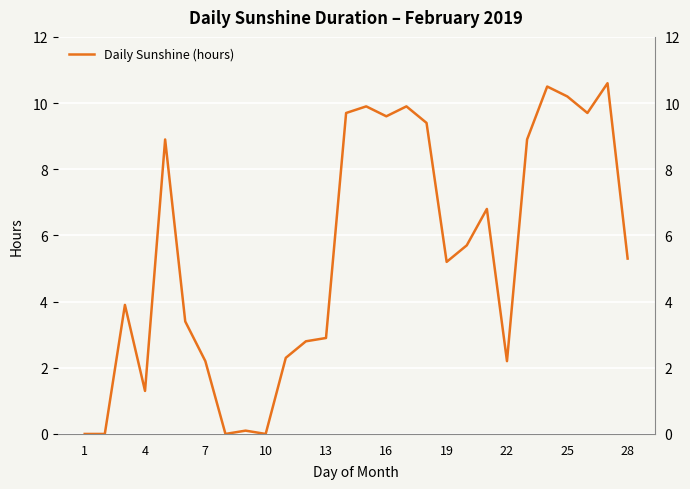

What is the difference between the second highest and minimum values?

10.5